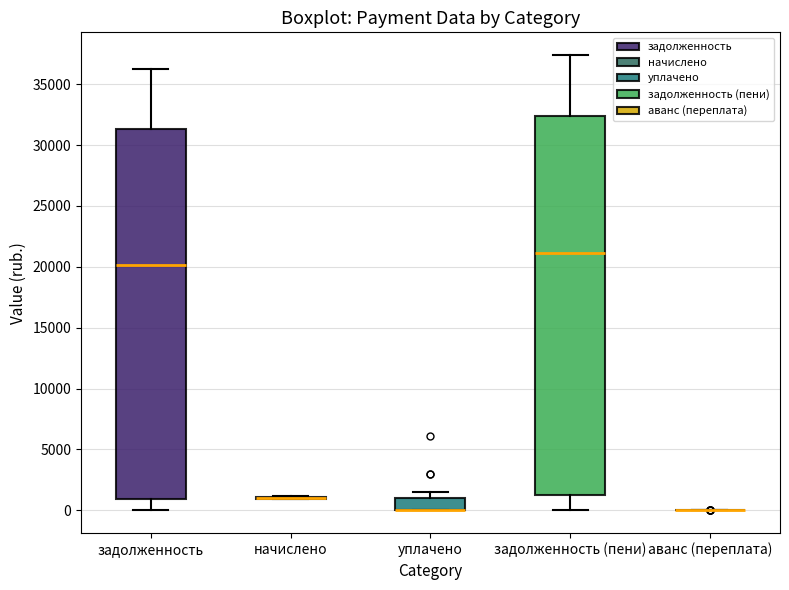

Comparing the boxes themselves (not the whiskers), which one is the tallest?

задолженность (пени)